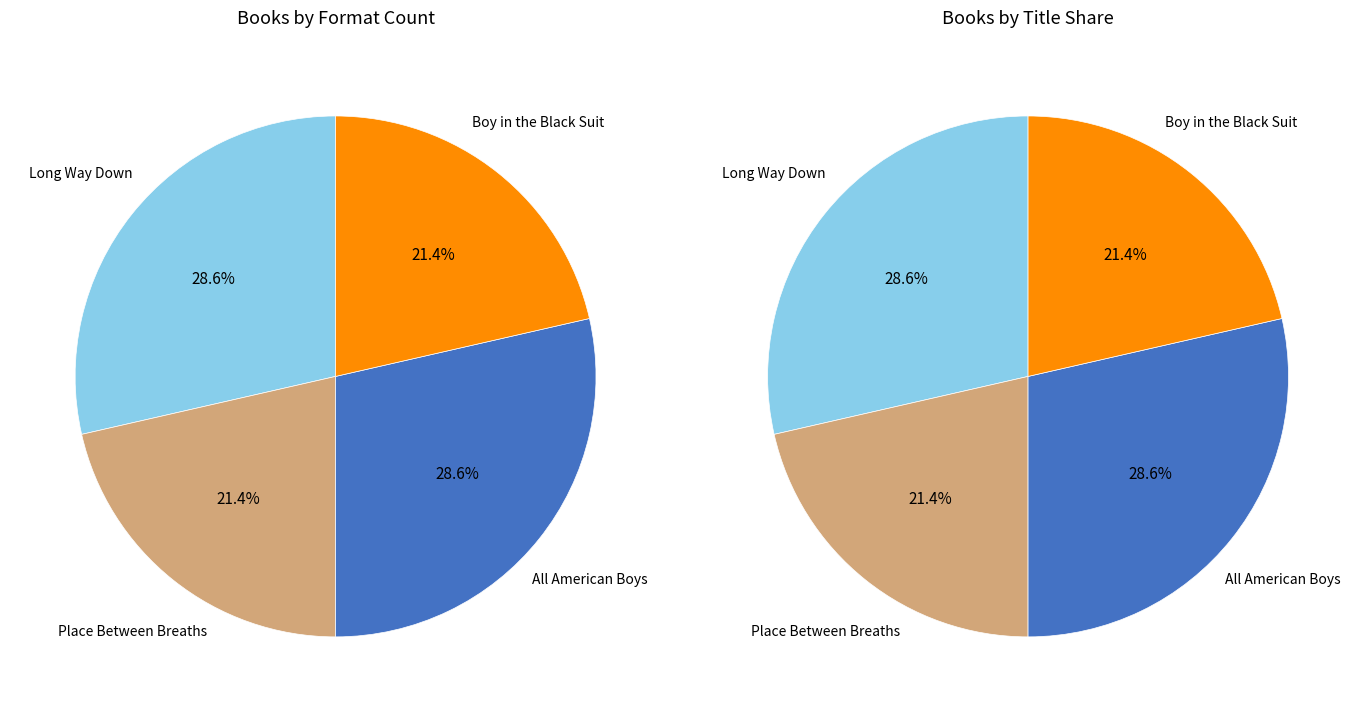

Rank the categories by value from highest to lowest.

Long Way Down, All American Boys, Place Between Breaths, Boy in the Black Suit